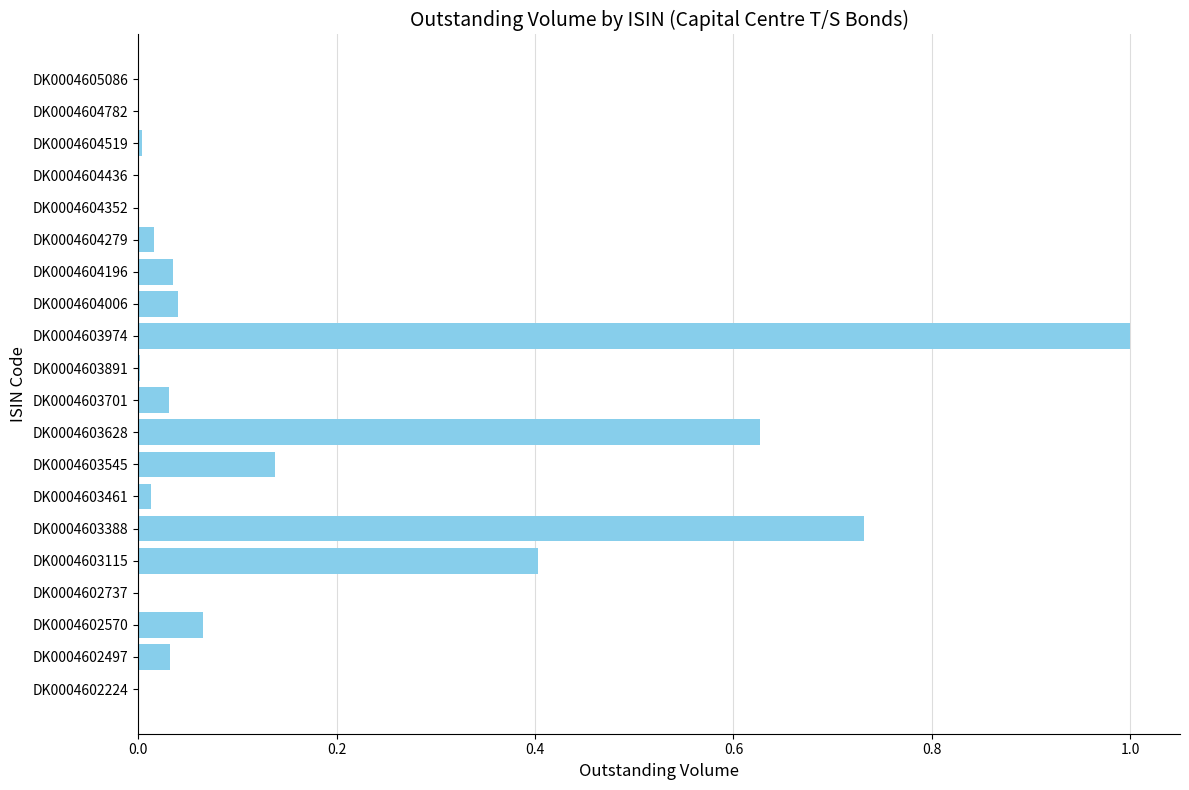

Does the chart contain stacked bars?

No